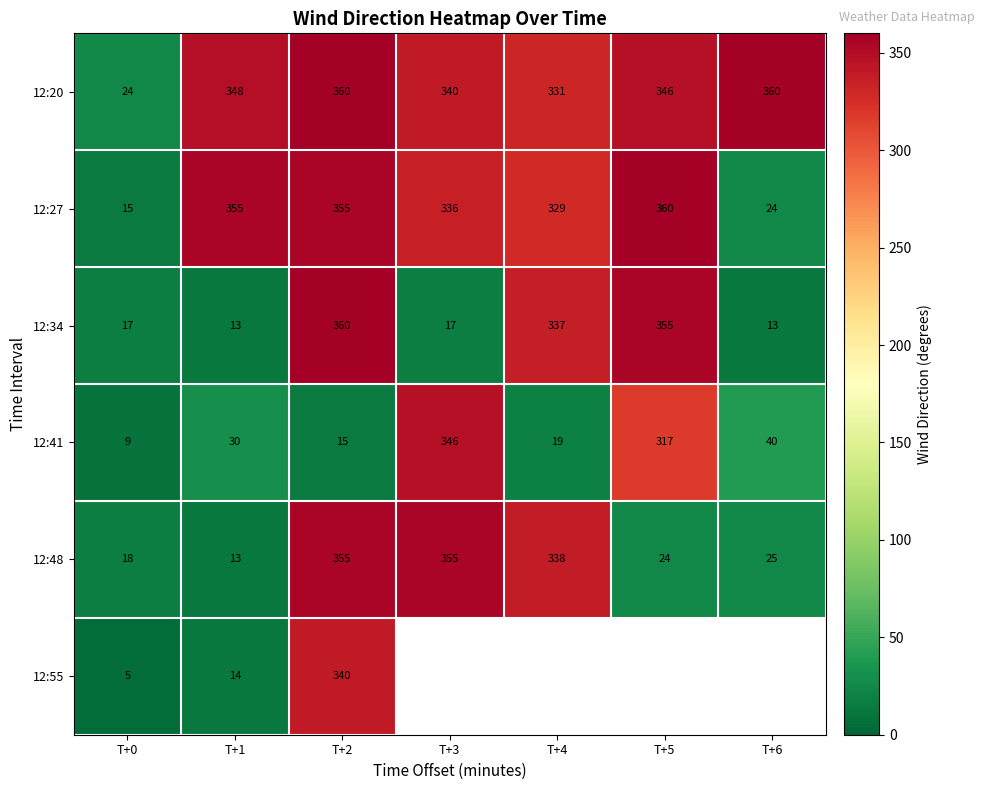

Which category has the highest value across all series?

T+2